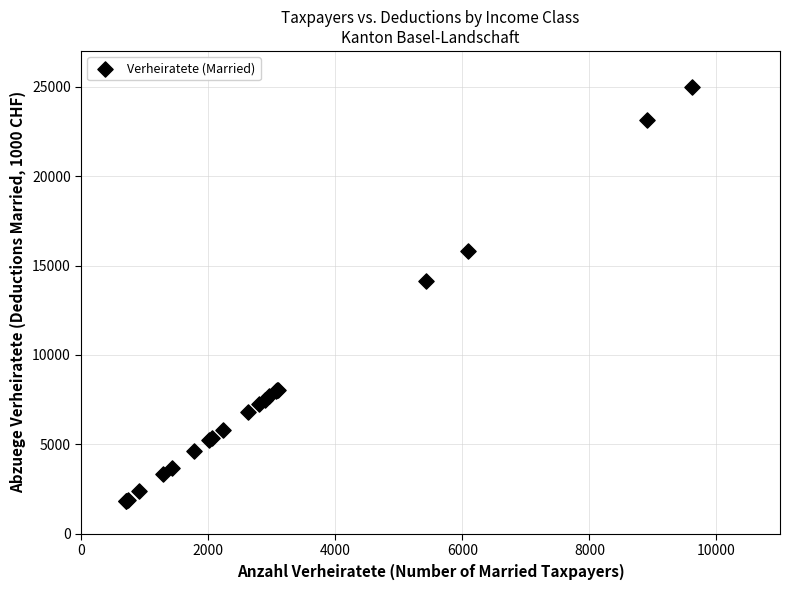

What Y value in the scatter plot is closest to 13410?

14120.6